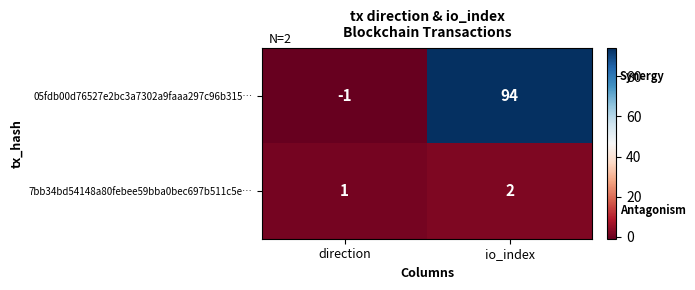

Which series has the largest total across all categories?

05fdb00d76527e2bc3a7302a9faaa297c96b315…